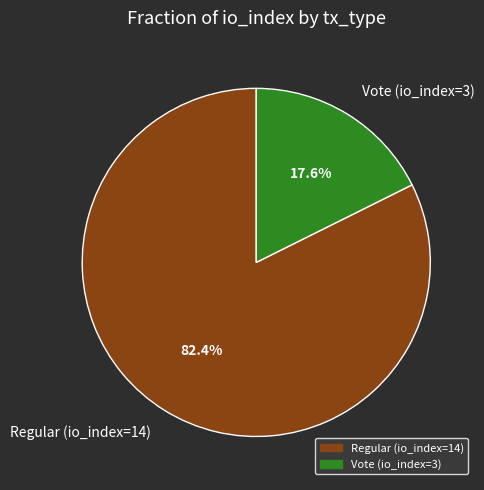

Combined, do Vote (io_index=3) and Regular (io_index=14) account for over 50%?

Yes